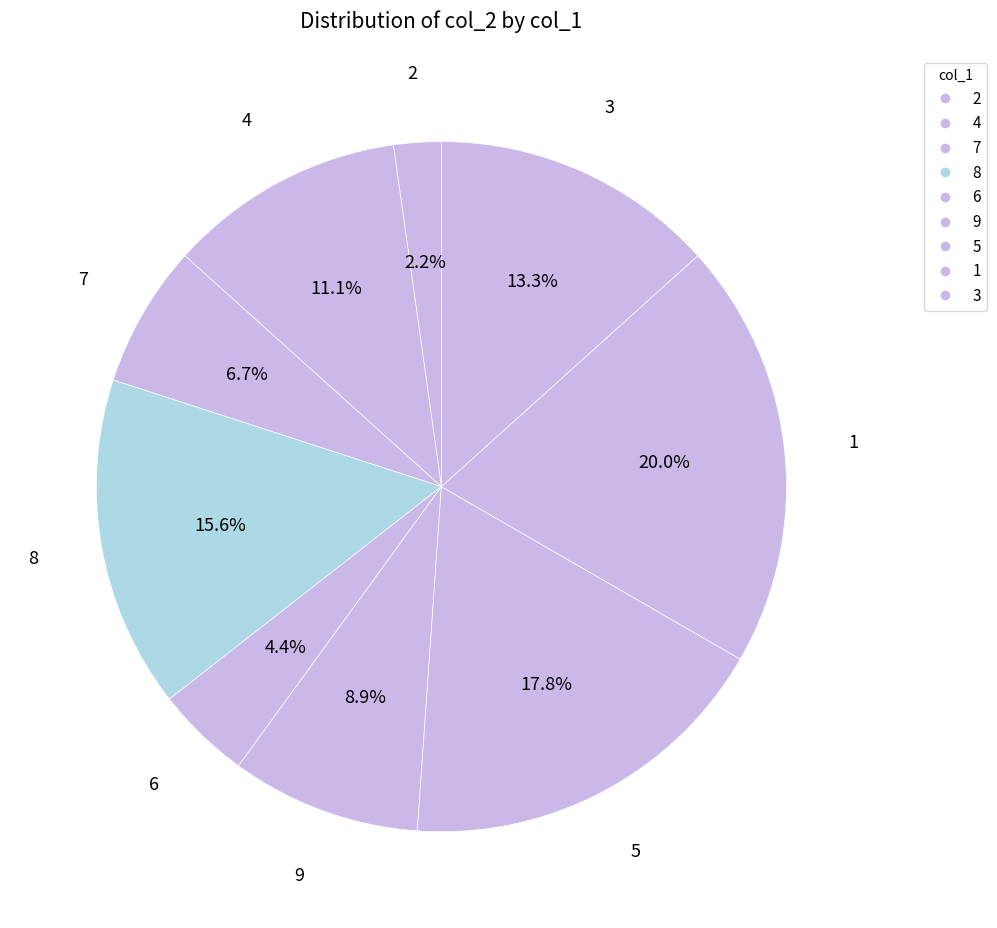

How many segments does this pie chart have?

9